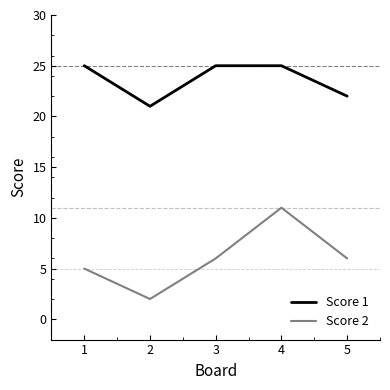

What is the sum of all Score 1 values?

118